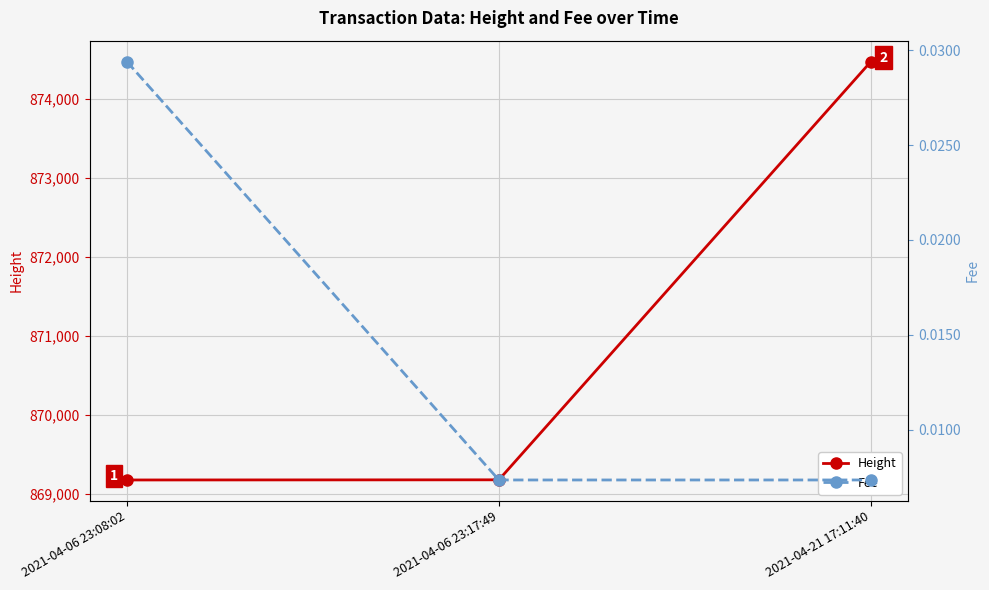

The value of Height at 2021-04-06 23:08:02 is 869173. True or false?

True